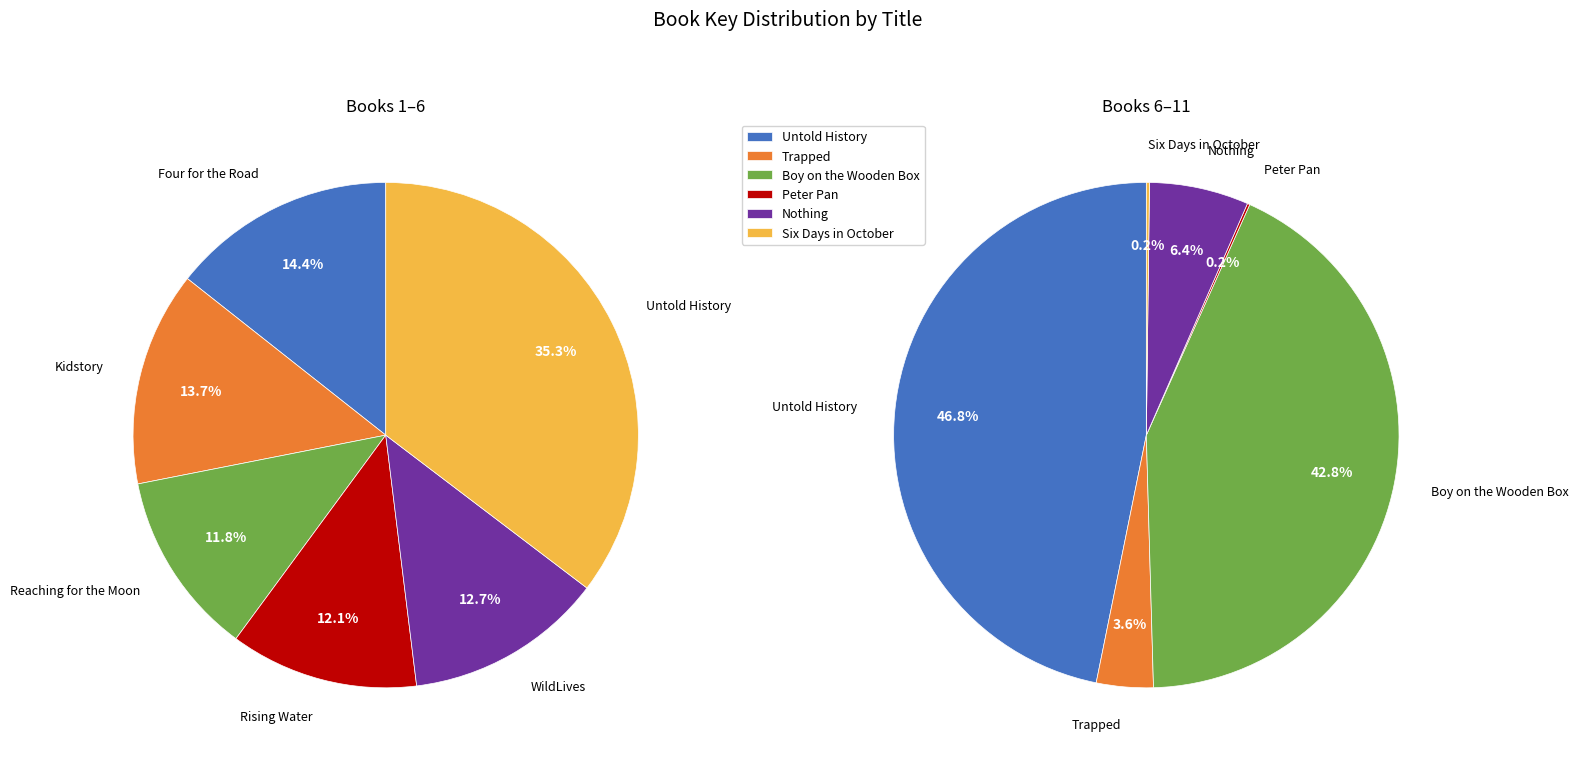

Rank the categories by value from lowest to highest.

Peter Pan, Six Days in October, Trapped, Nothing, Reaching for the Moon, Rising Water, WildLives, Kidstory, Four for the Road, Boy on the Wooden Box, Untold History